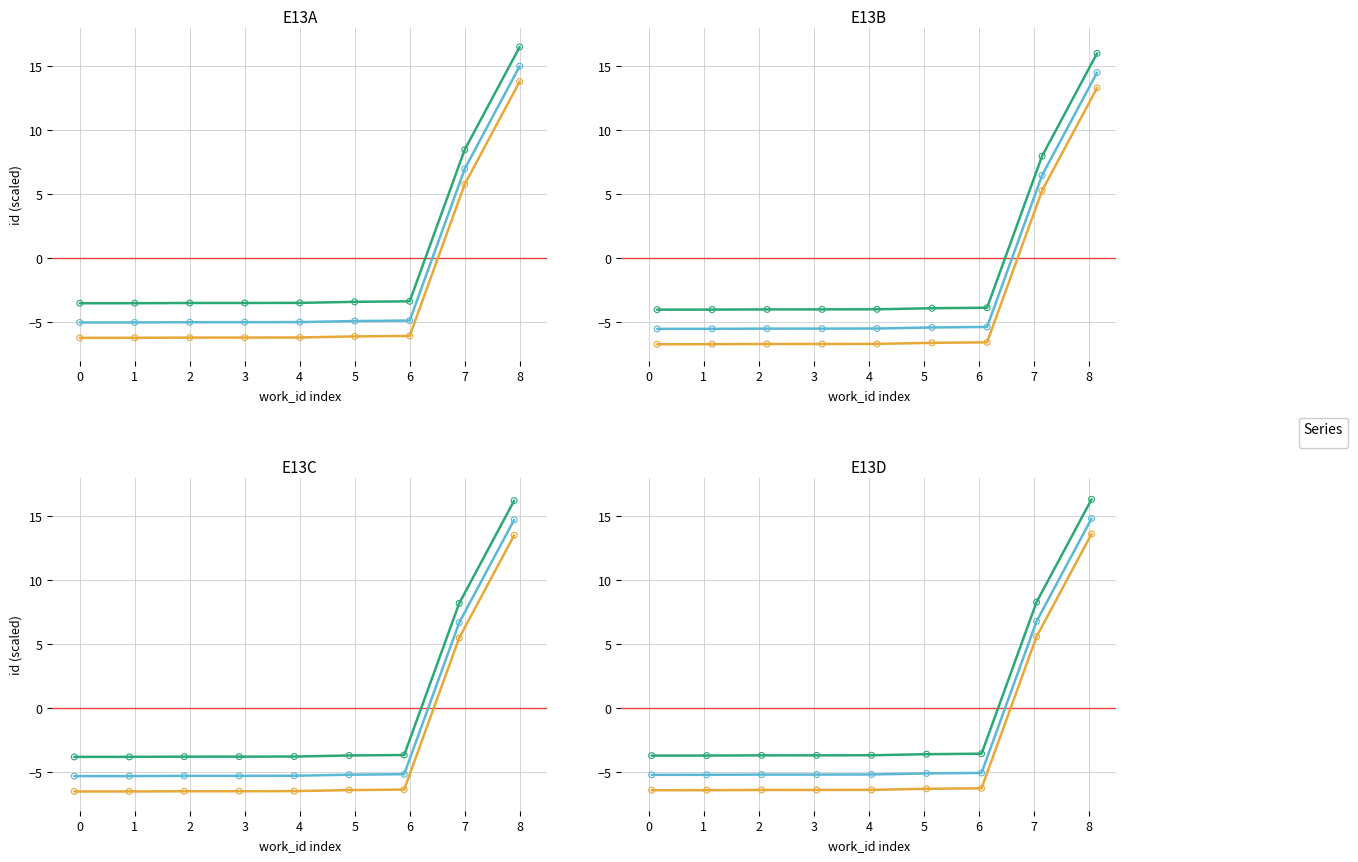

What are all the series names shown in the legend?

Minimum, Maximum, Mean